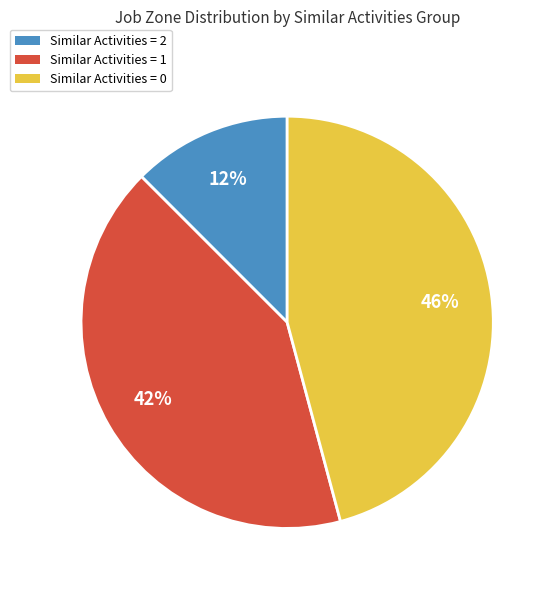

Count the number of slices in the pie.

3